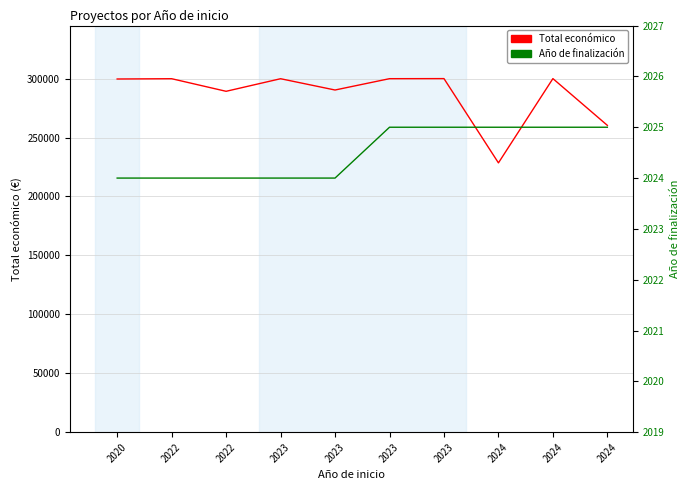

How many data points in Total económico are above 299900?

4